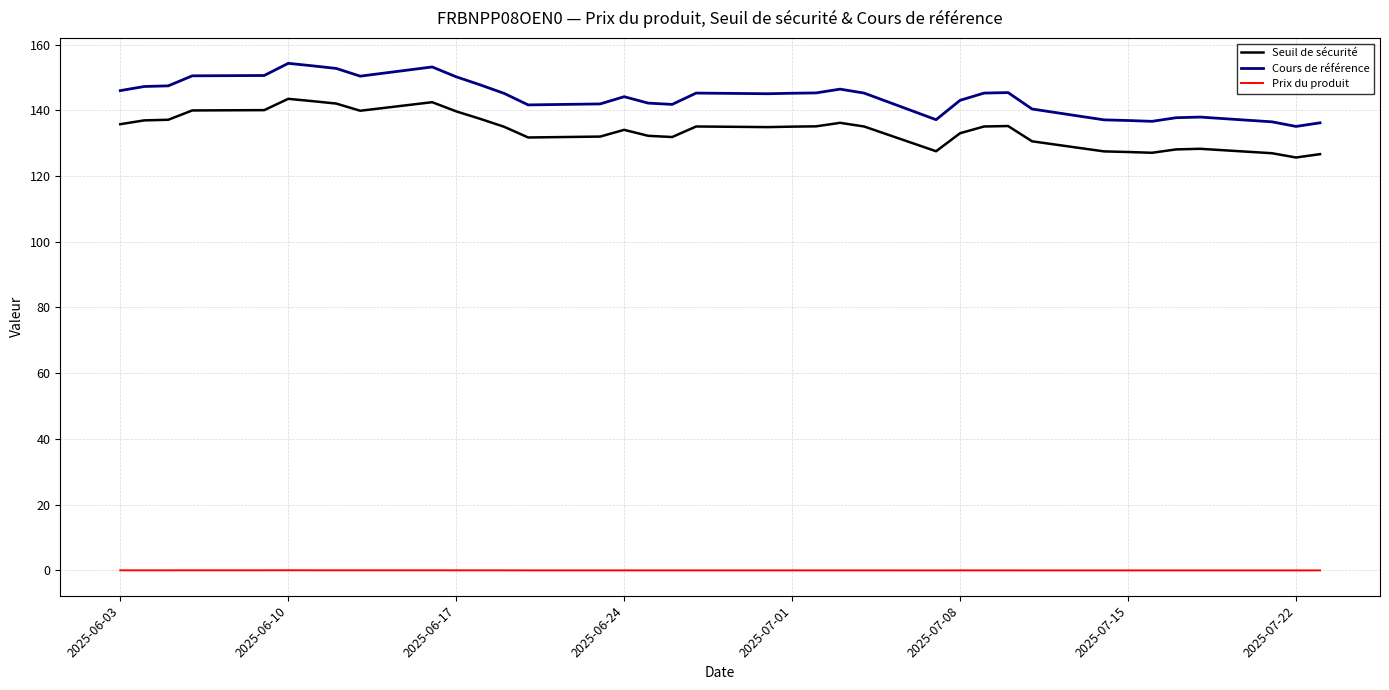

True or false: Prix du produit and Seuil de sécurité intersect in this chart.

False